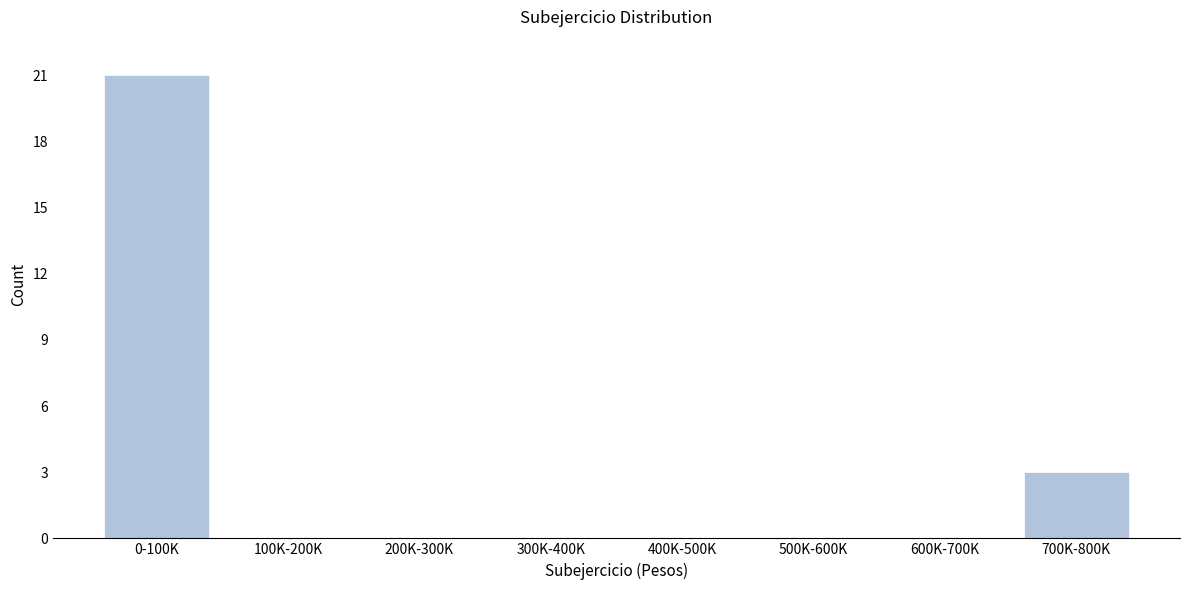

Reading left to right, what are all the values shown in this chart?

0-100K=21	100K-200K=0	200K-300K=0	300K-400K=0	400K-500K=0	500K-600K=0	600K-700K=0	700K-800K=3